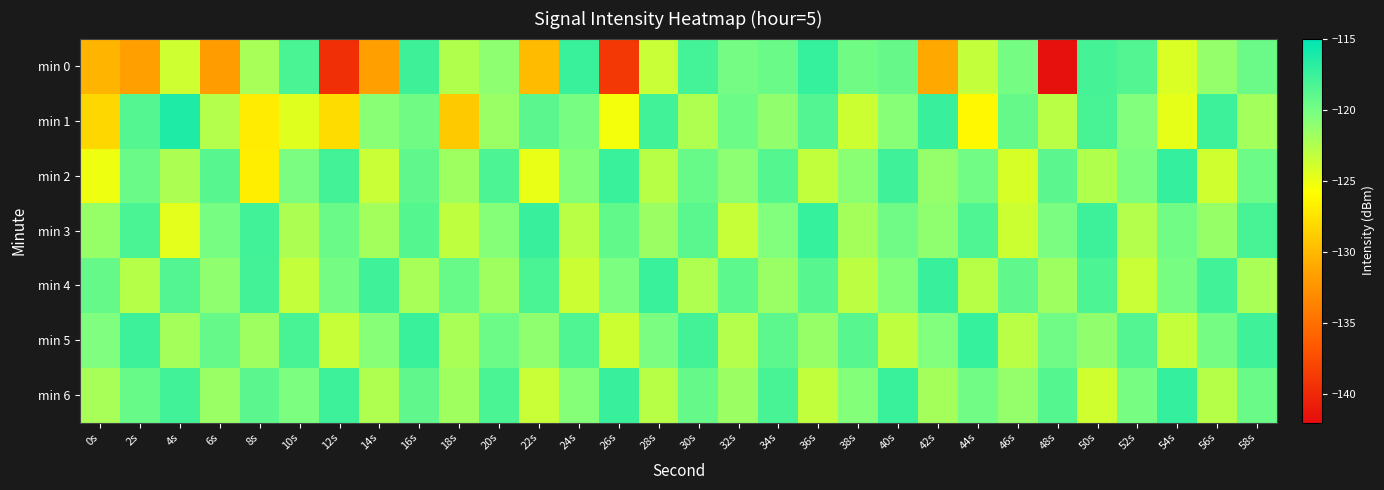

Count the number of data series in this chart.

7